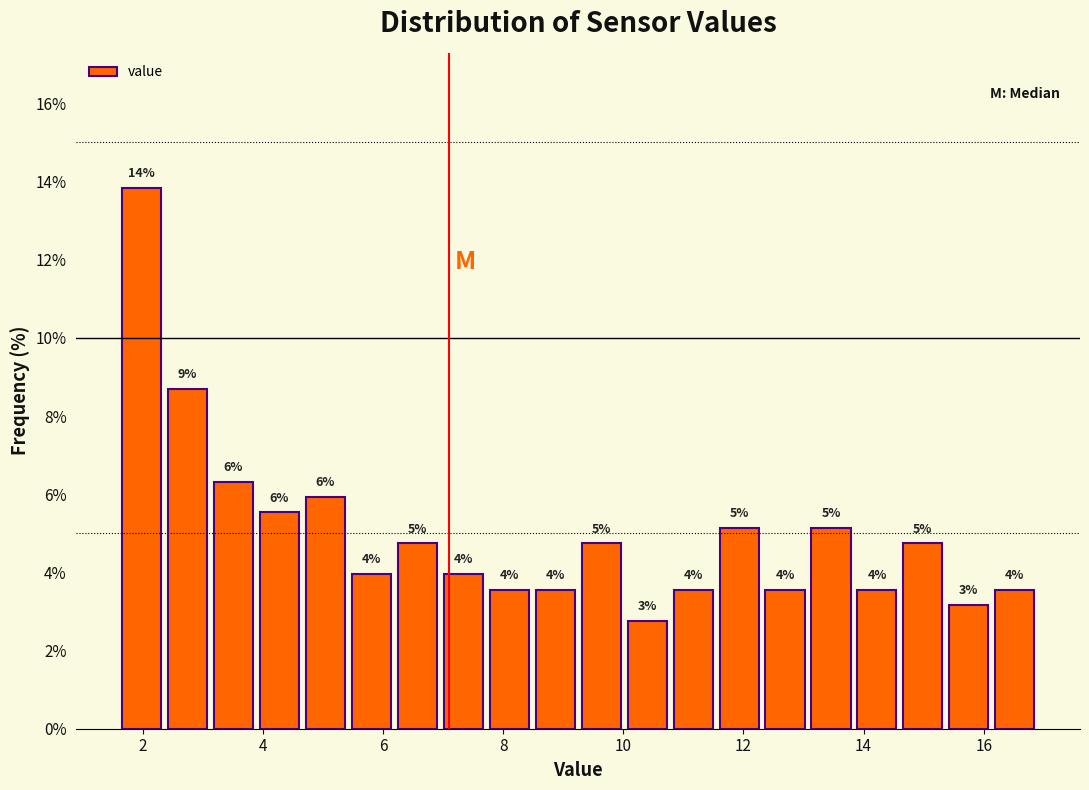

Read against the x-axis, roughly where is the centre of the tallest bar?

2.0